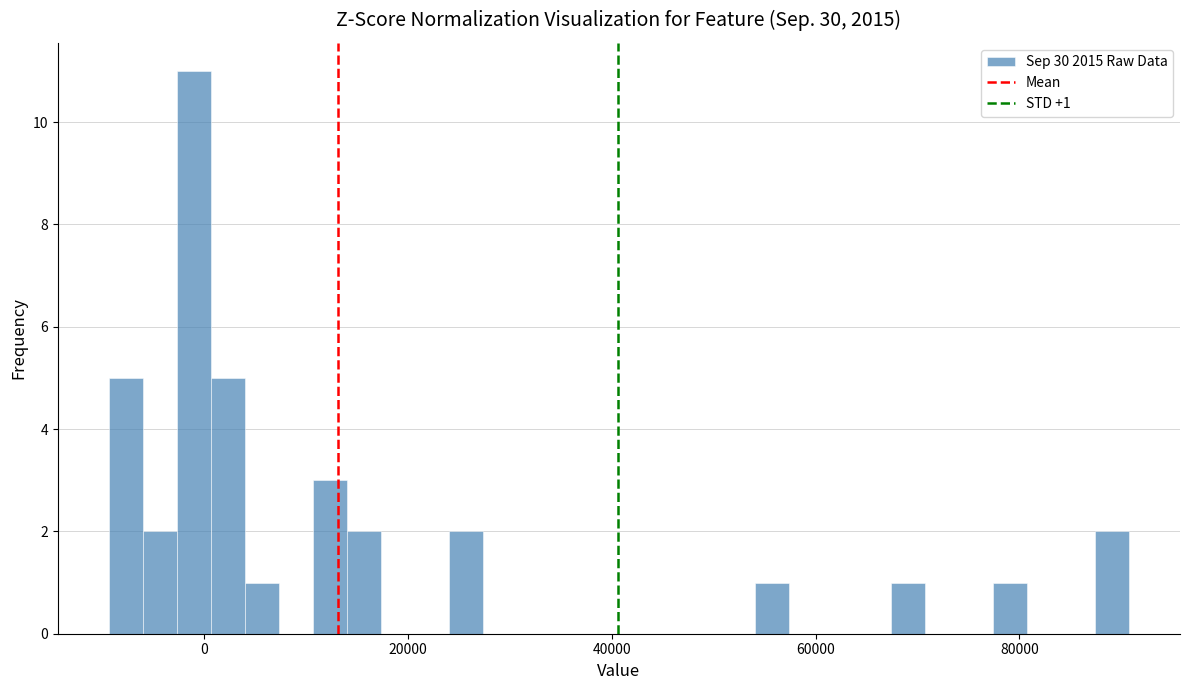

Read against the x-axis, roughly where is the centre of the tallest bar?

-2000